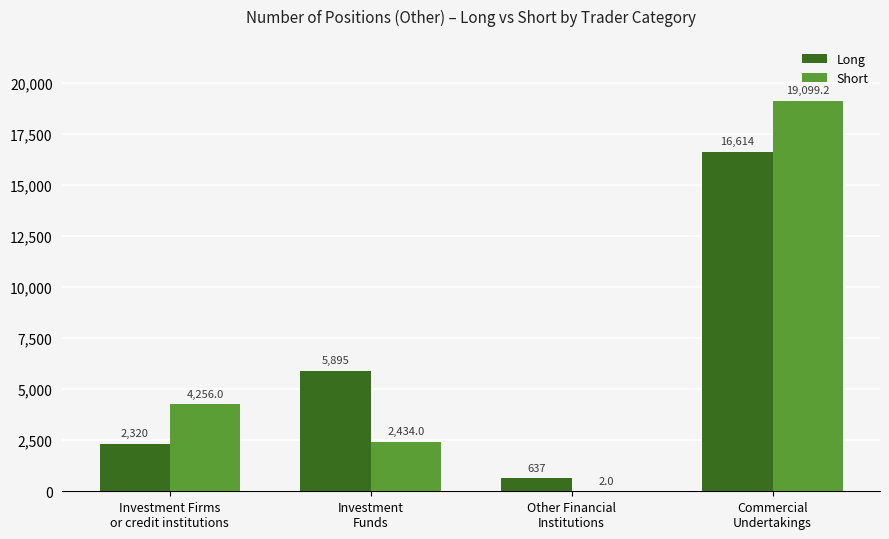

How many groups of bars are there?

4